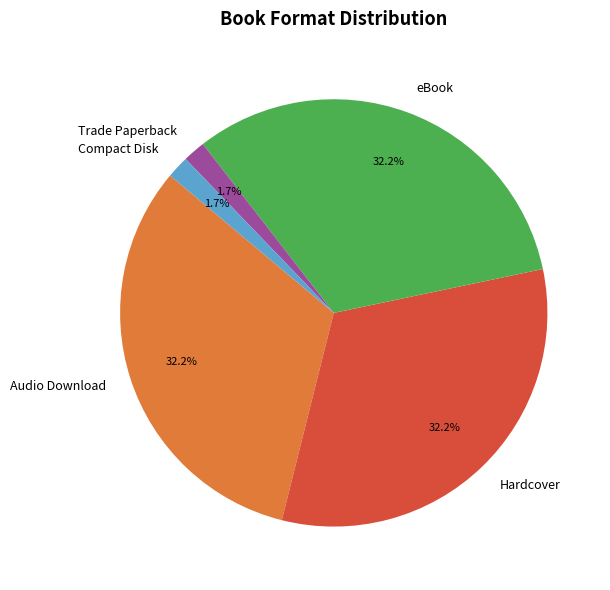

Which has a higher value, Compact Disk or Hardcover?

Hardcover